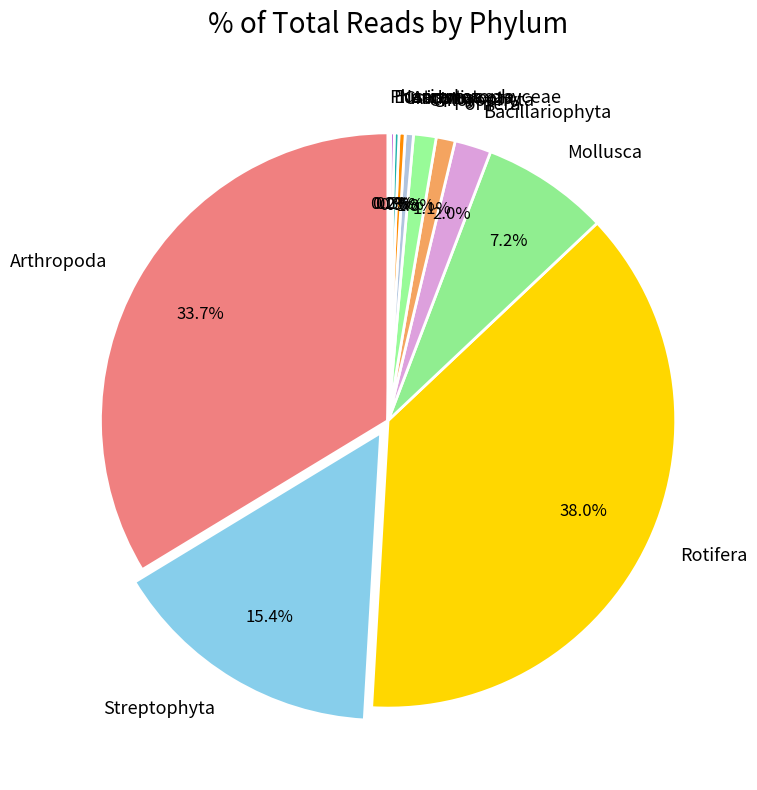

To the nearest percent, what is the average slice percentage?

8%